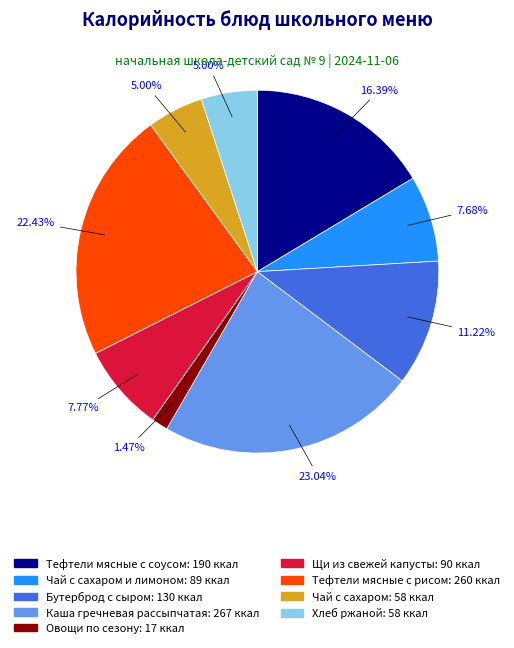

Count the number of slices in the pie.

9